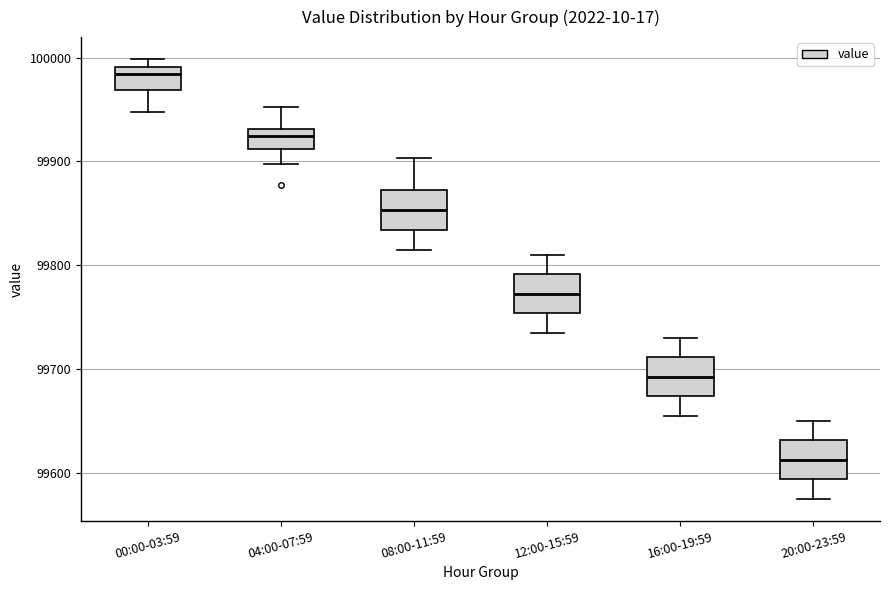

Reading left to right, transcribe this box plot: for each box, give where its median line is, the range the box spans, and where its two whiskers end, as read against the y-axis. The values are not printed on the chart, so give them approximately, as read against the axis.

00:00-03:59: median 99980, box 99970 to 99990, whiskers 99950 to 100000
04:00-07:59: median 99920, box 99910 to 99930, whiskers 99900 to 99950
08:00-11:59: median 99850, box 99830 to 99870, whiskers 99820 to 99900
12:00-15:59: median 99770, box 99750 to 99790, whiskers 99740 to 99810
16:00-19:59: median 99690, box 99670 to 99710, whiskers 99660 to 99730
20:00-23:59: median 99610, box 99590 to 99630, whiskers 99580 to 99650